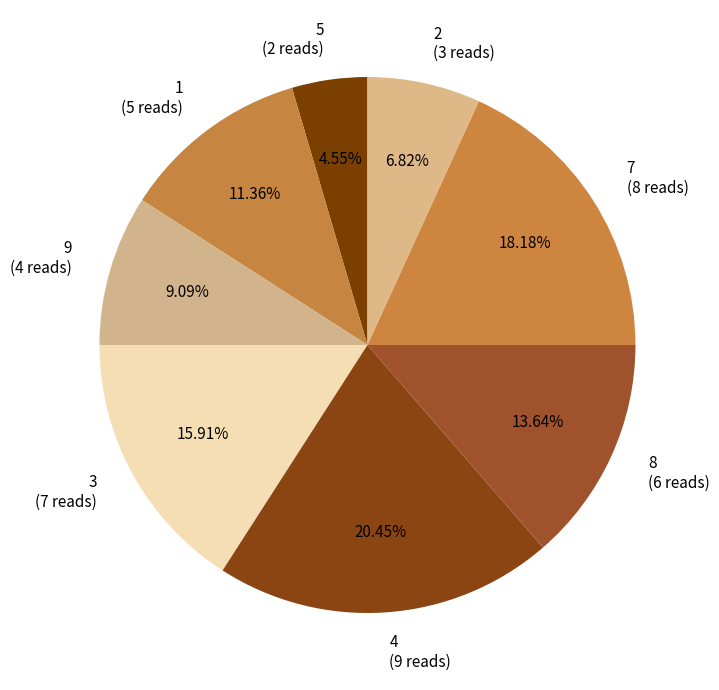

Does 3 account for over 50% of the chart?

No